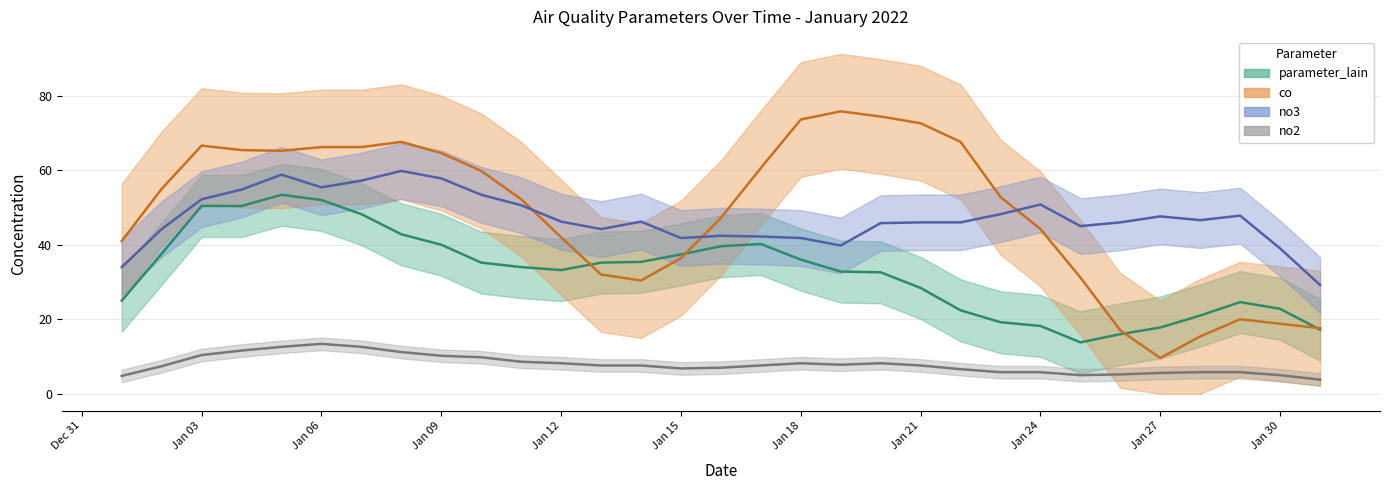

Which series has the largest range (max minus min)?

co